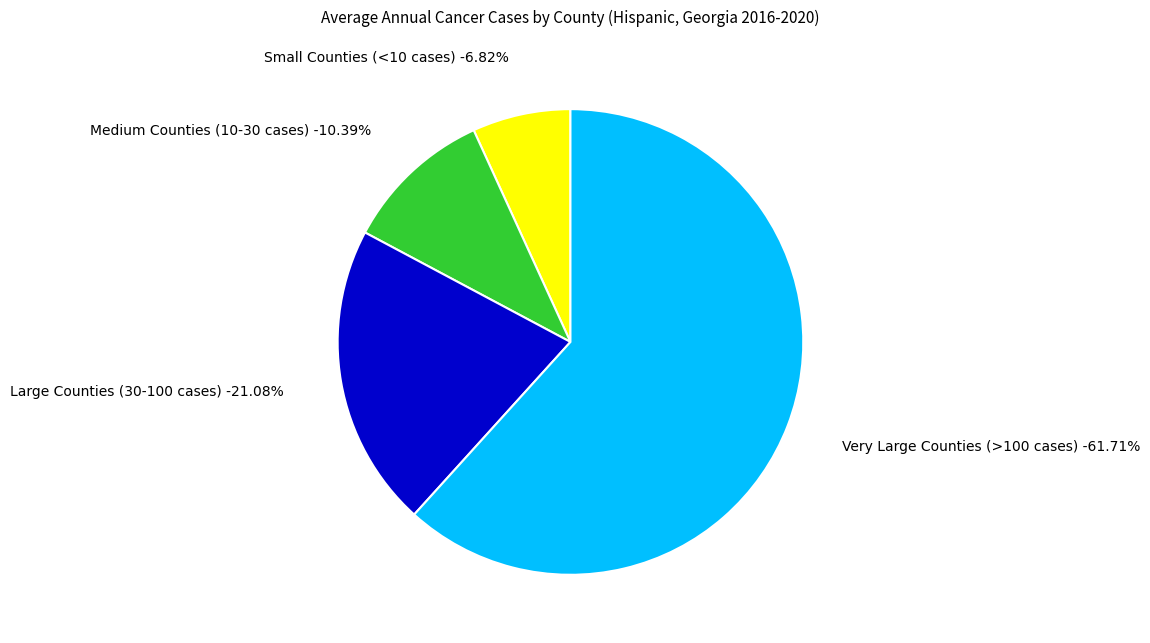

Is it true that Tattnall County is 0% of the pie?

True